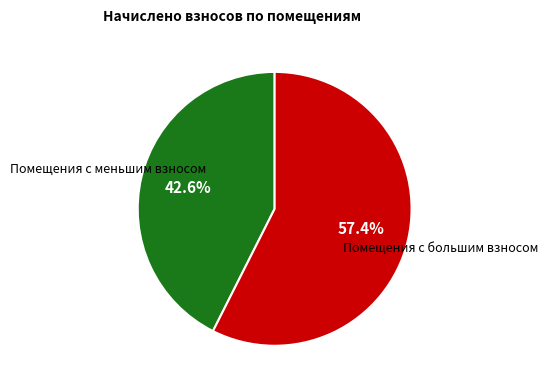

Is there a majority slice in this chart?

Yes